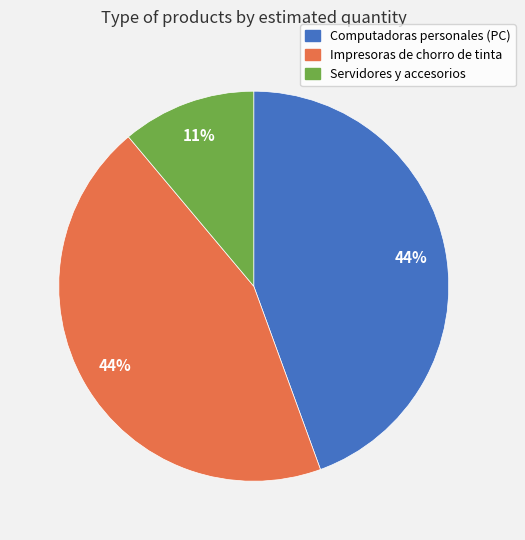

Between Computadoras personales (PC) and Servidores y accesorios, which is larger?

Computadoras personales (PC)